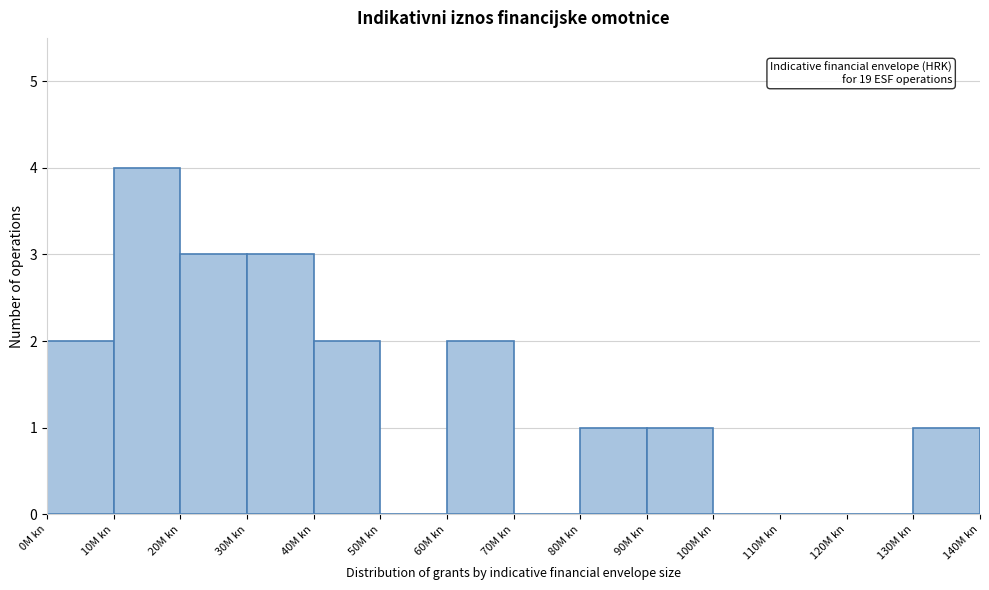

Reading left to right, transcribe all the data shown in this chart.

0M kn=2	10M kn=4	20M kn=3	30M kn=3	40M kn=2	50M kn=0	60M kn=2	70M kn=0	80M kn=1	90M kn=1	100M kn=0	110M kn=0	120M kn=0	130M kn=1